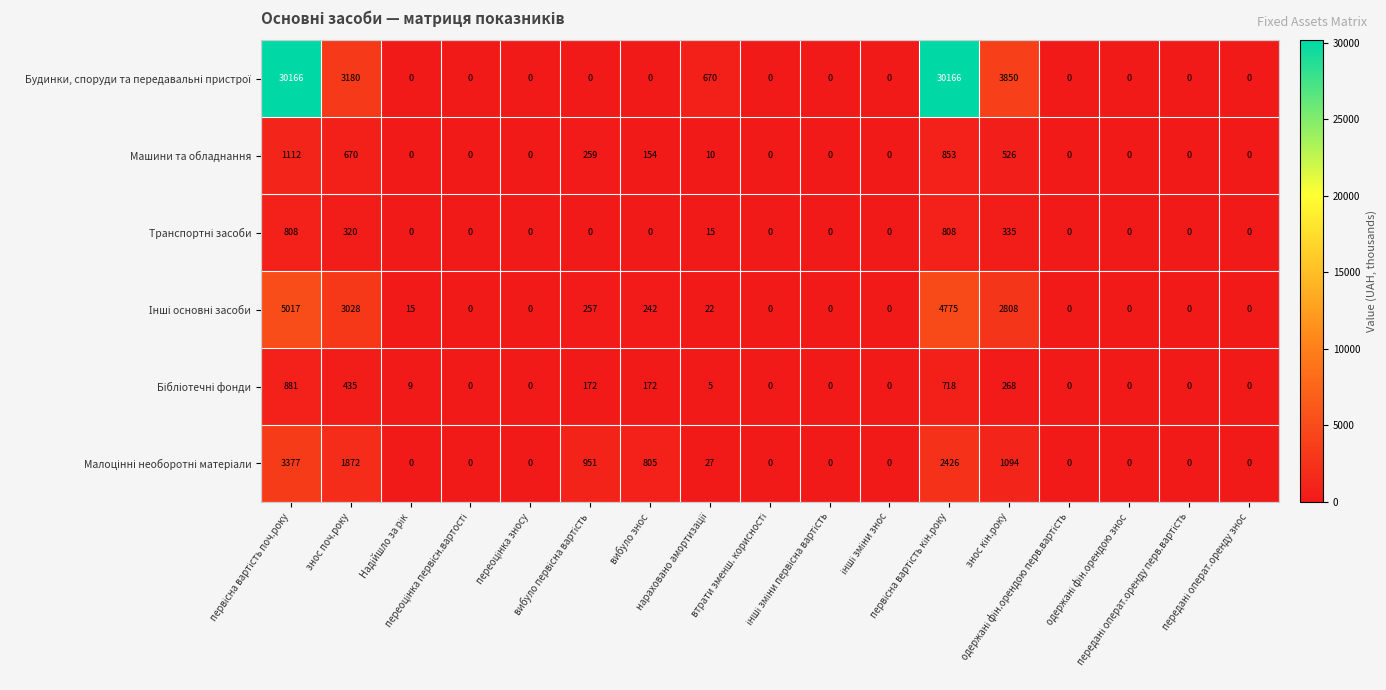

How many values in Машини та обладнання are above zero?

7